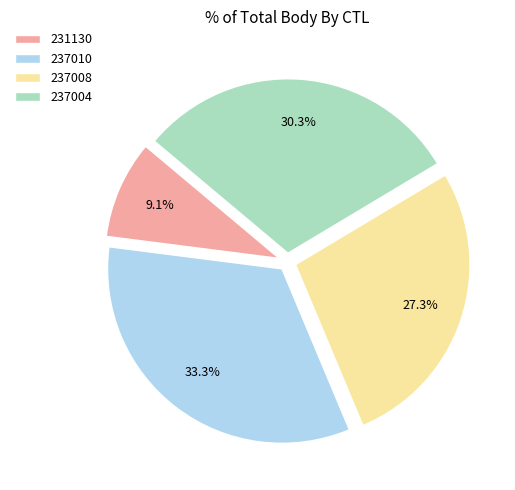

To the nearest percent, what is the combined percentage of 237008 and 237010?

61%